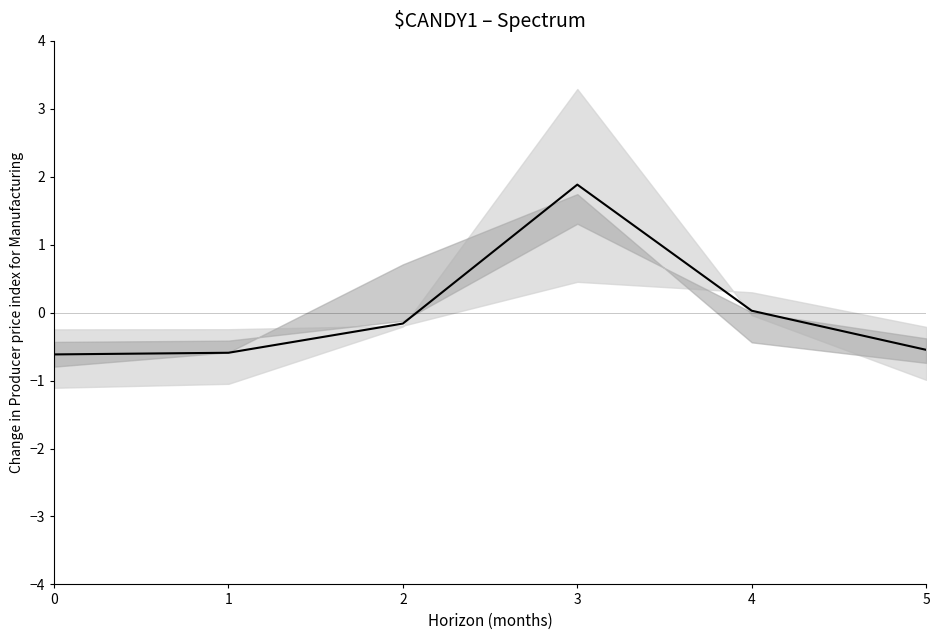

True or false: there are more than 2 points higher than both neighbors.

False